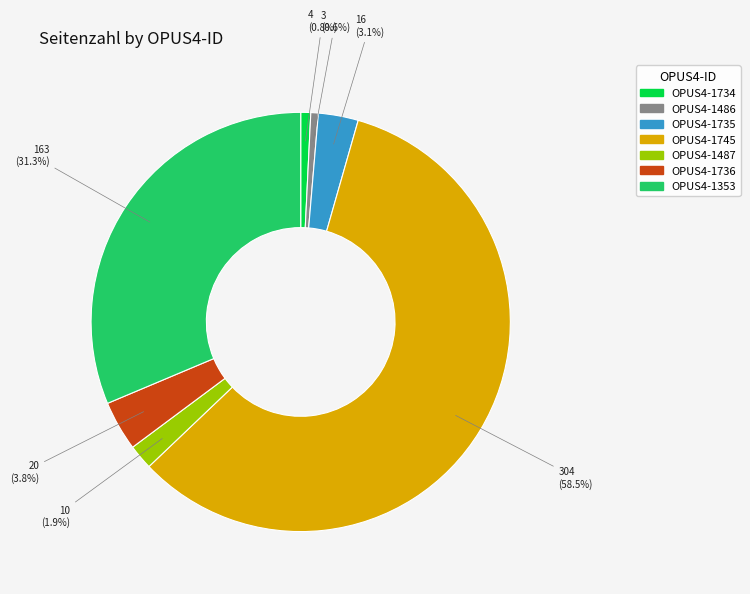

Which slice is the largest?

OPUS4-1745